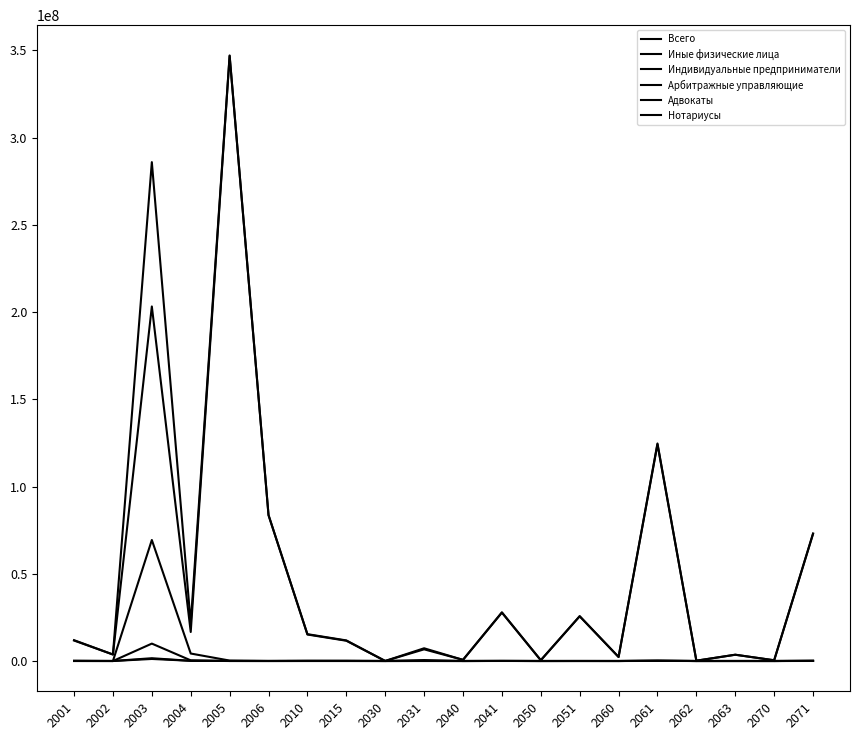

Does the chart have visible grid lines?

No